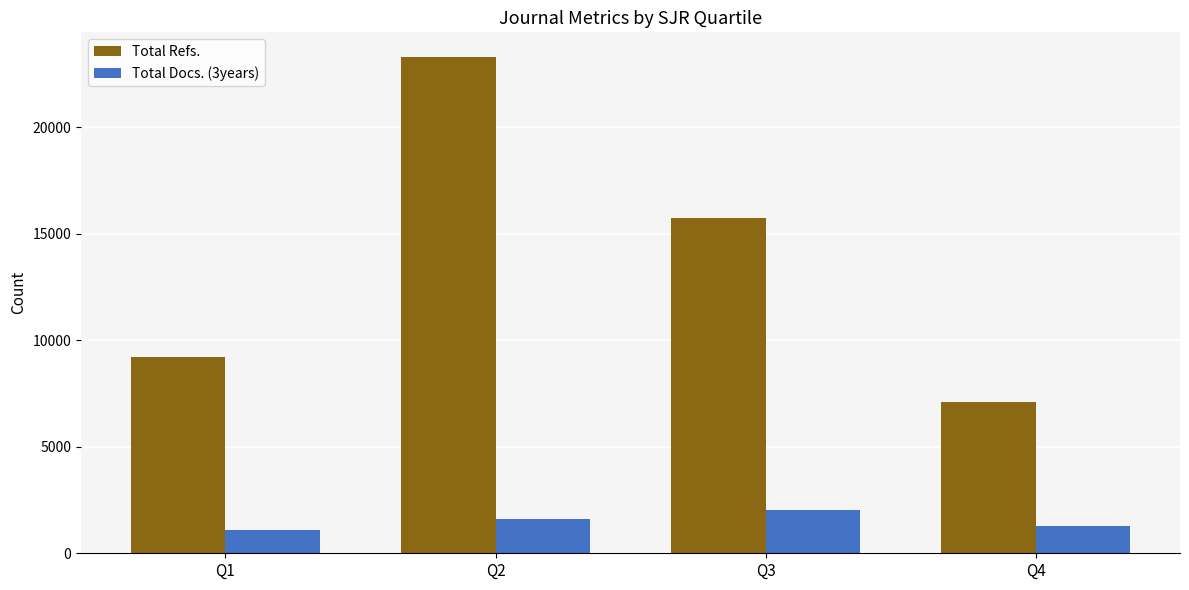

What is the difference between the maximum and minimum values in the Total Docs. (3years) series?

897